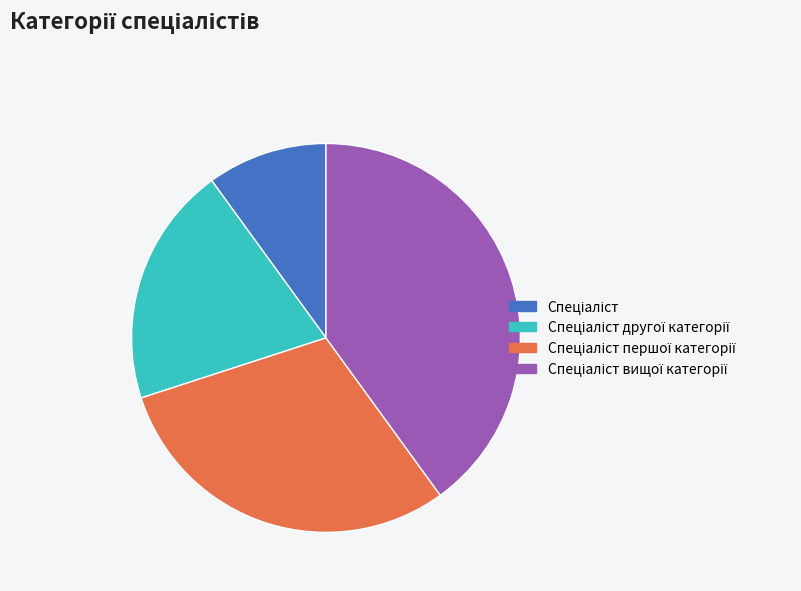

Is there any slice that represents more than half of the pie?

No